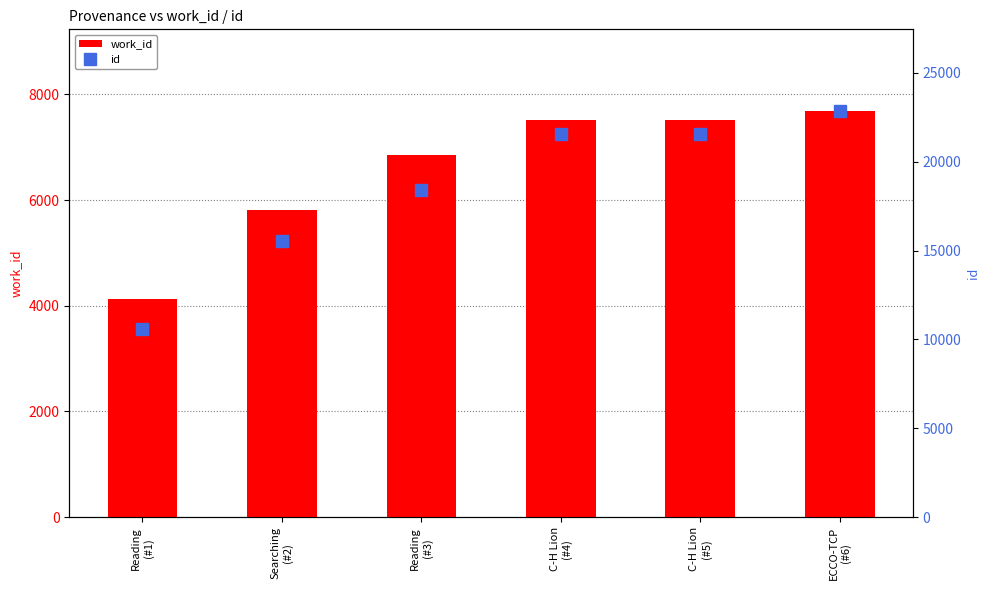

What is the sum of the id values at ECCO-TCP
(#6) and Searching
(#2)?

38402